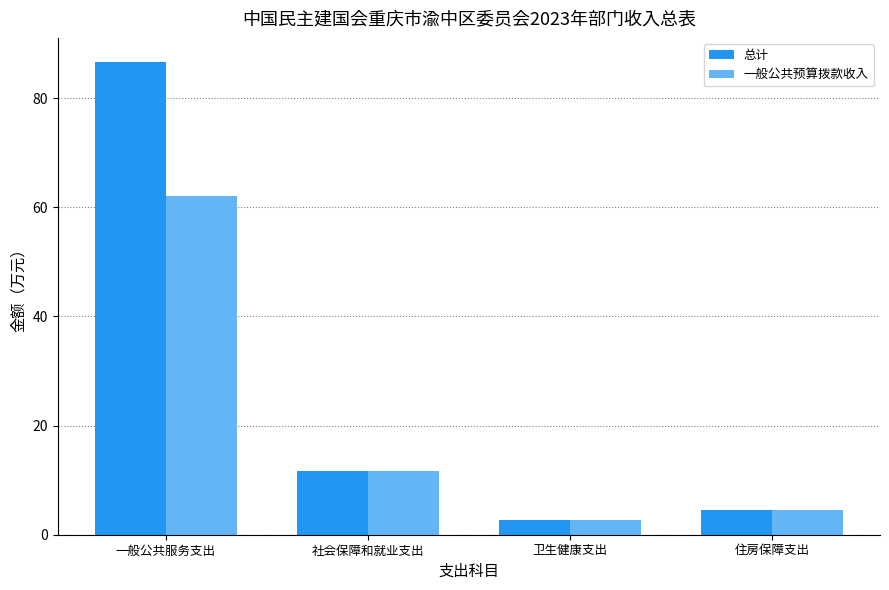

Reading left to right, what are all the values shown in this chart?

总计: 一般公共服务支出=86.7	社会保障和就业支出=11.7	卫生健康支出=2.7	住房保障支出=4.5
一般公共预算拨款收入: 一般公共服务支出=62.1	社会保障和就业支出=11.7	卫生健康支出=2.7	住房保障支出=4.5